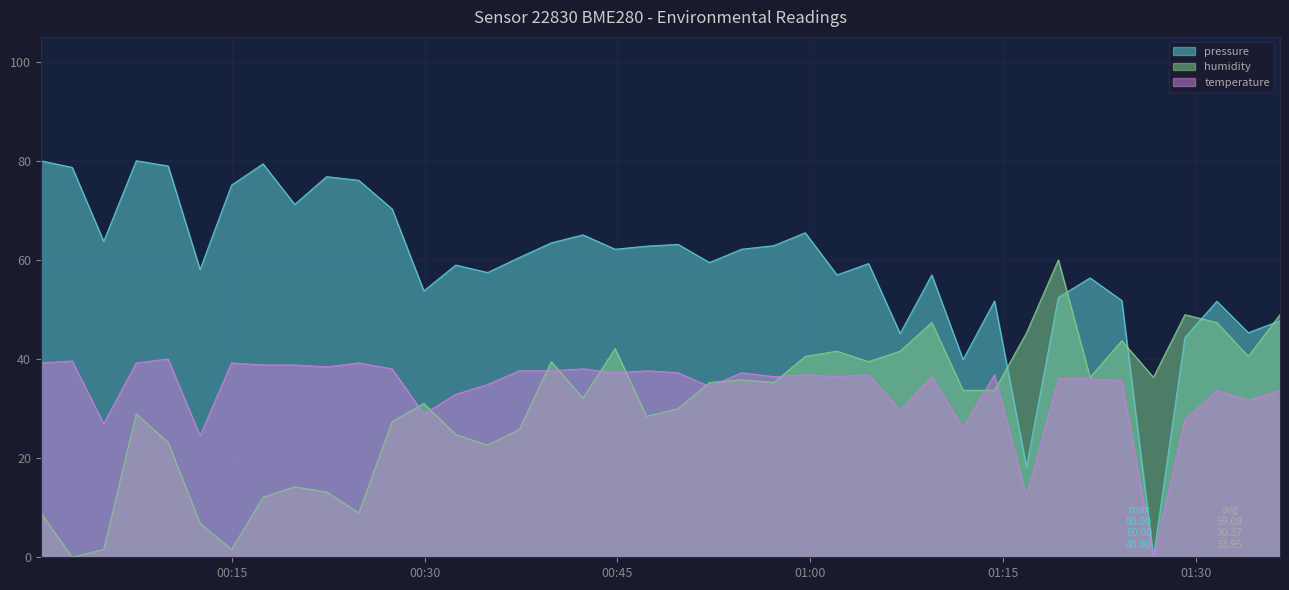

What is the difference between the temperature values at 2023-02-18T00:22:22 and 2023-02-18T00:52:10?

4.0